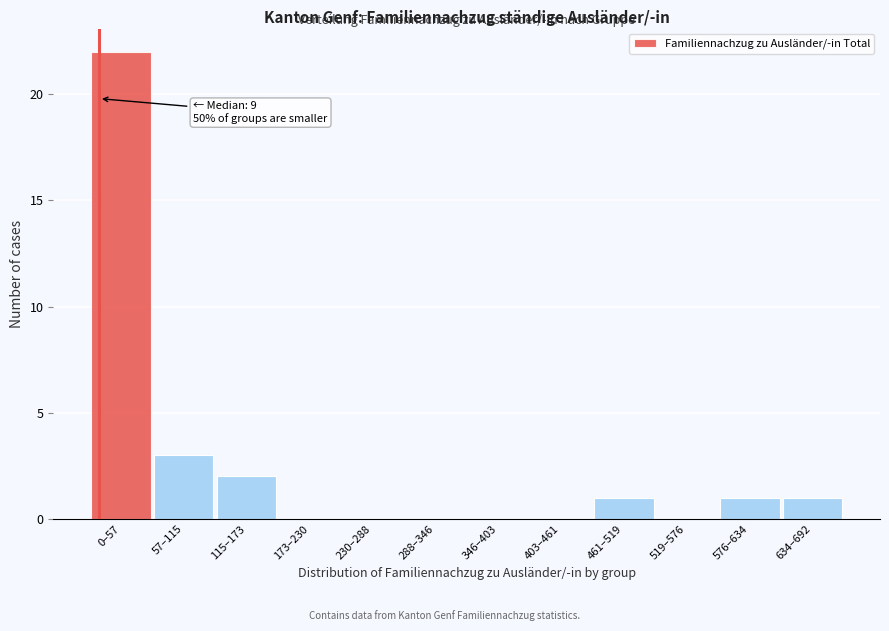

Reading left to right, list all the values displayed in this chart.

0–57=22	57–115=3	115–173=2	173–230=0	230–288=0	288–346=0	346–403=0	403–461=0	461–519=1	519–576=0	576–634=1	634–692=1